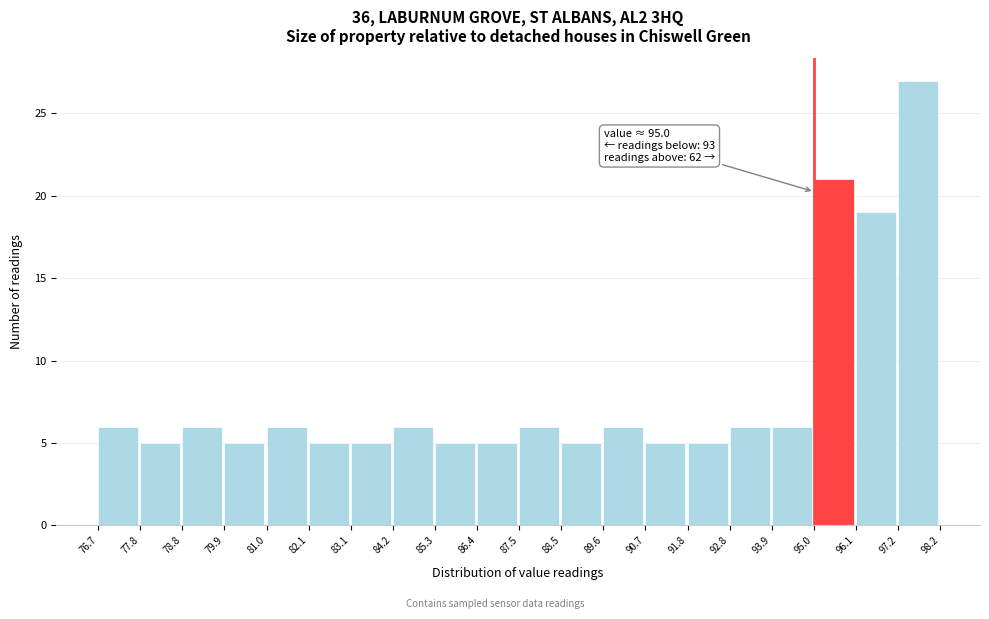

Which range on the x-axis has the tallest bar?

97.2 to 98.2